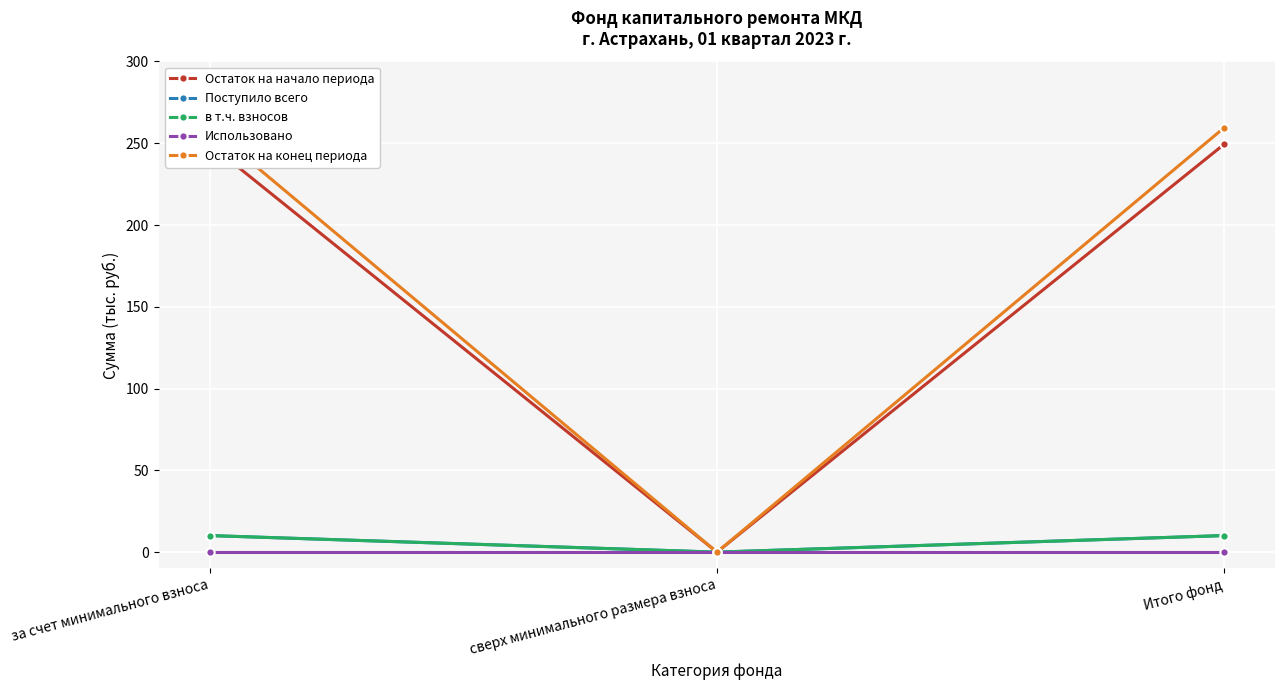

Is it true that Использовано equals 0.0 at за счет минимального взноса?

True